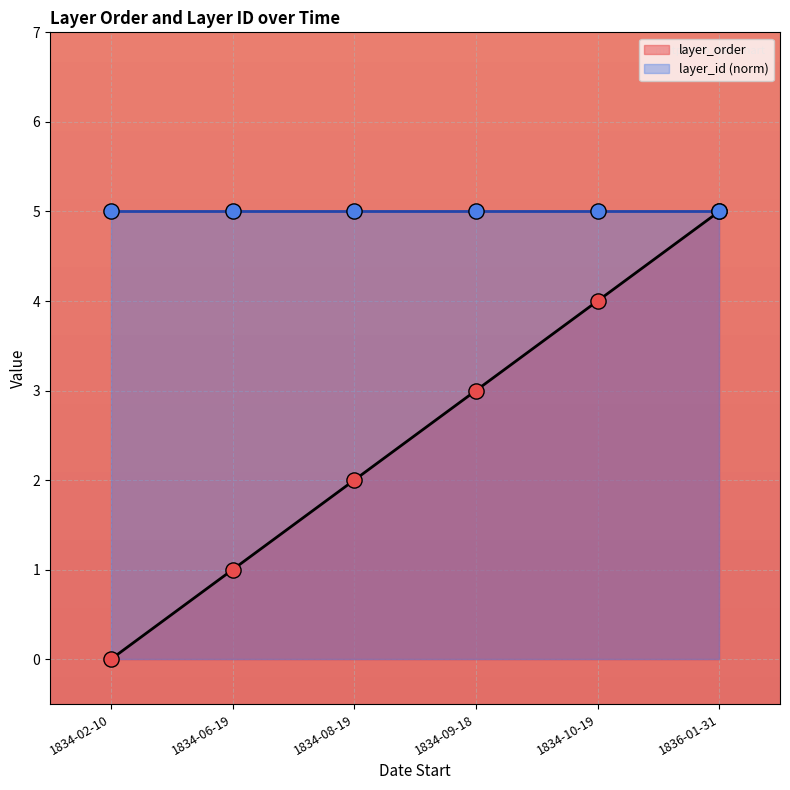

What is the ratio of the value at 1834-09-18 to the value at 1834-08-19?

1.5